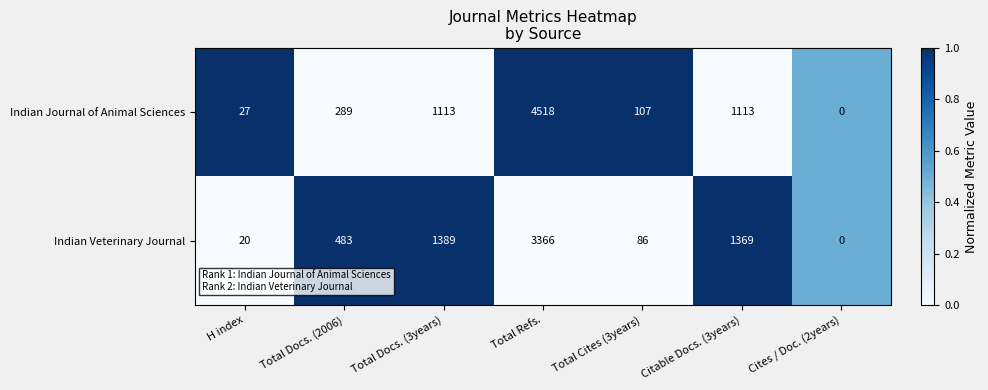

What value does the Indian Veterinary Journal series have at Total Refs.?

3366